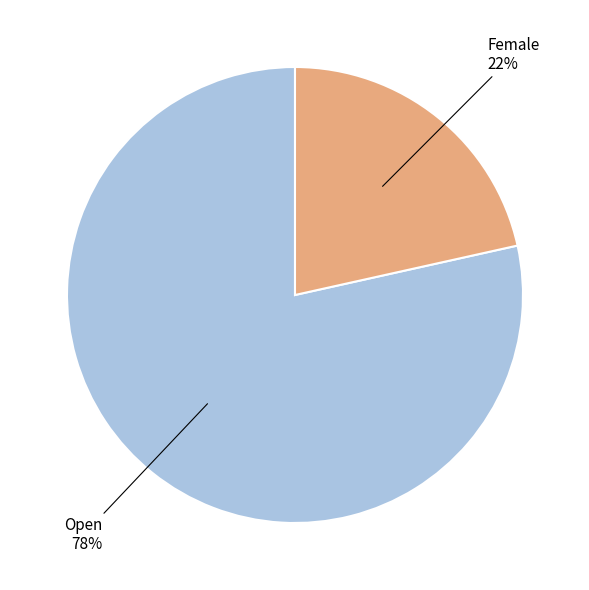

To the nearest percent, what is the average slice percentage?

50%